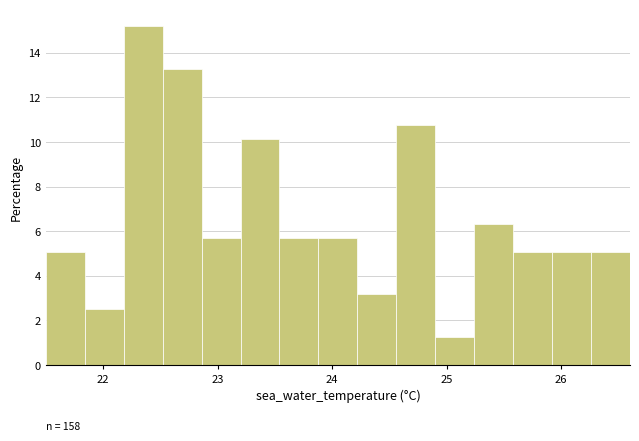

Read against the x-axis, roughly where is the centre of the tallest bar?

22.4